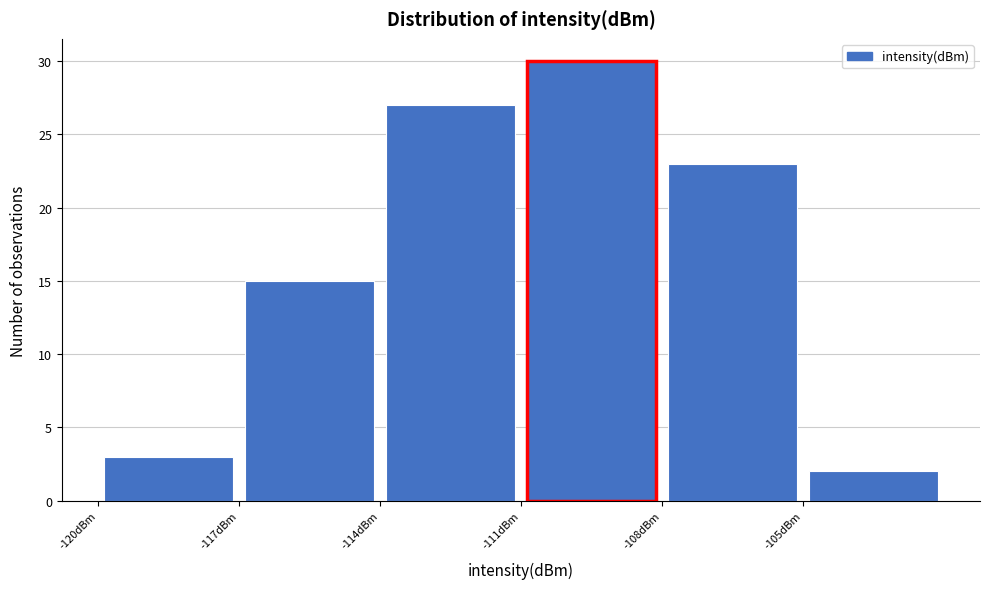

Over which range of the x-axis is the bar tallest?

-111 to -108